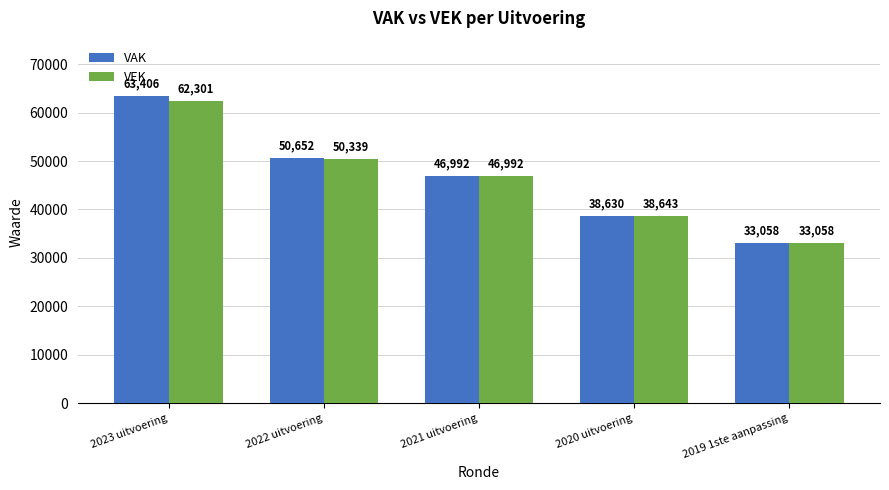

How many bars are there in total?

10